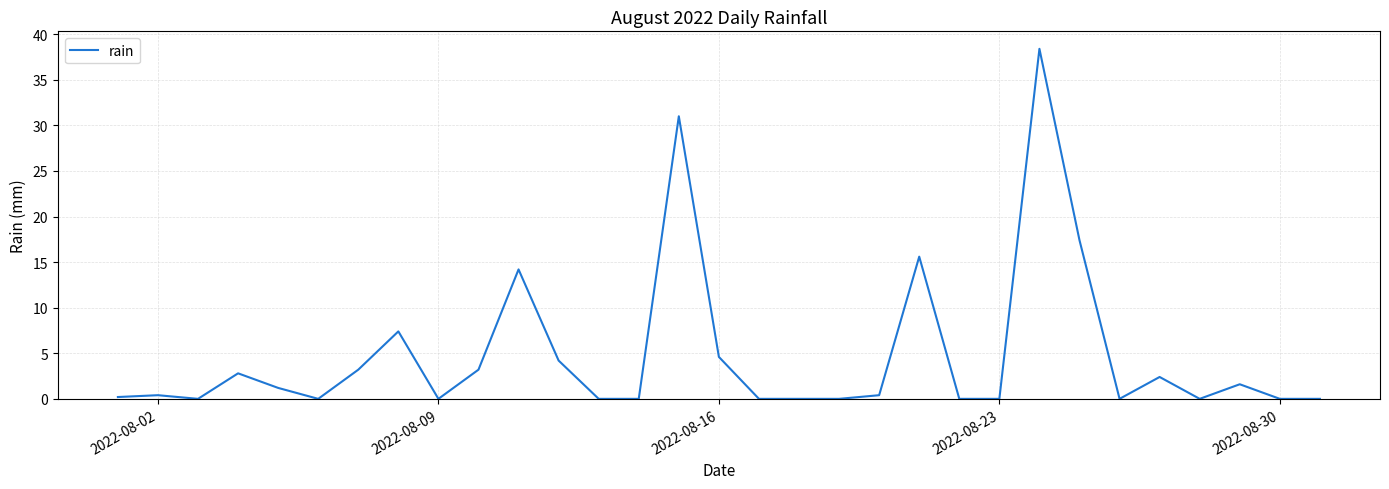

What is the difference between the maximum and minimum values?

38.4